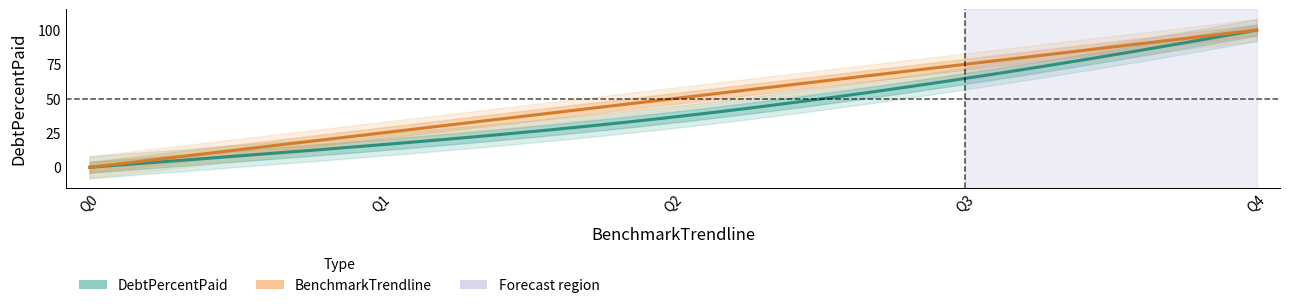

Between Q1 and Q4, which series saw the biggest shift?

DebtPercentPaid